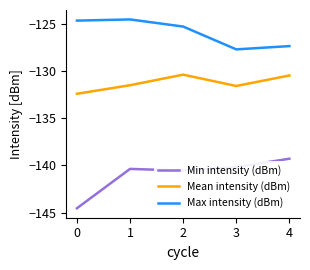

True or false: Min intensity (dBm) and Mean intensity (dBm) intersect in this chart.

False